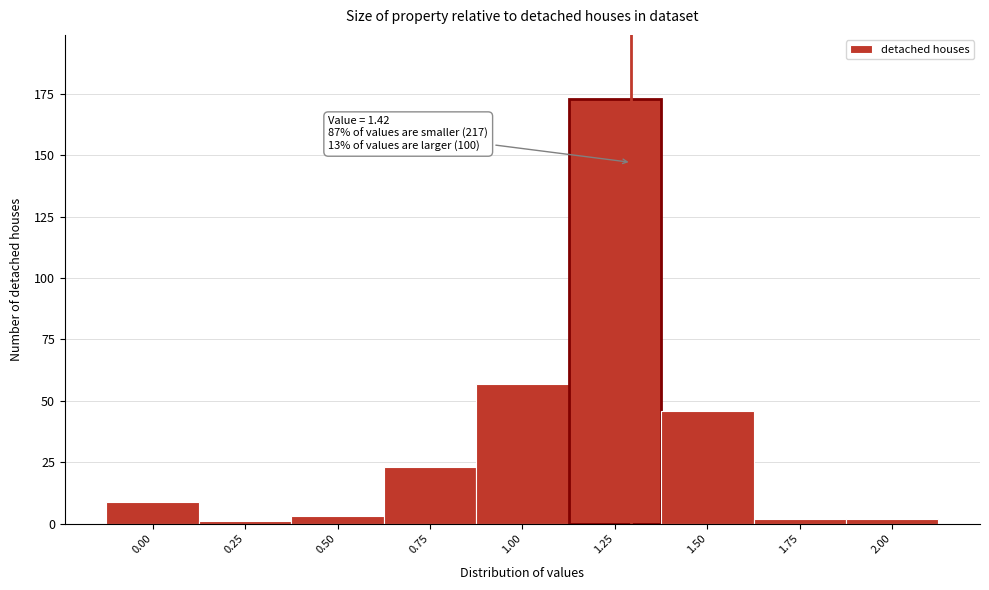

Reading left to right, extract all data points from this chart.

9	1	3	23	57	173	46	2	2